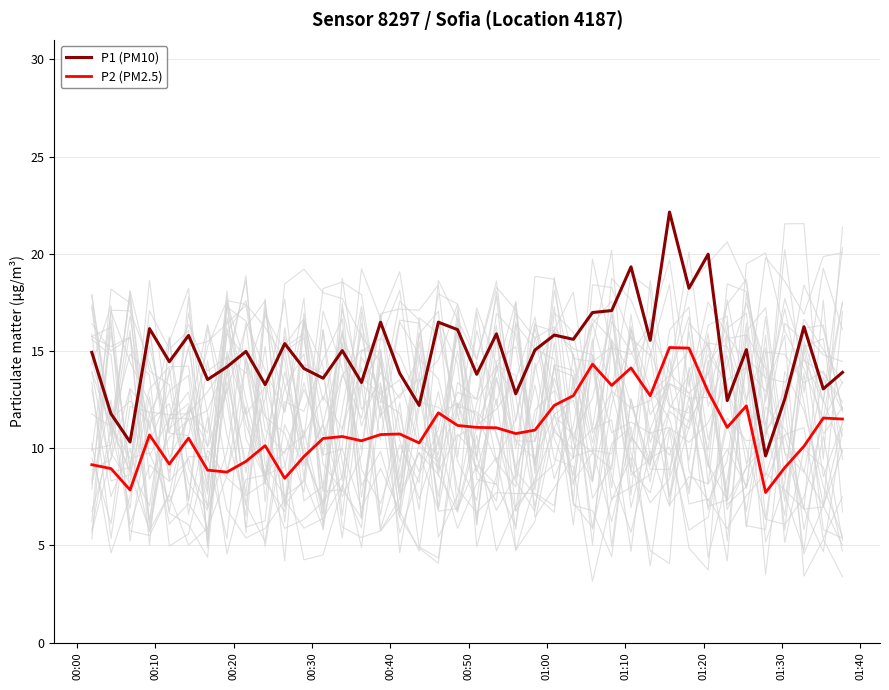

True or false: P1 (PM10) and P2 (PM2.5) cross at least once.

False